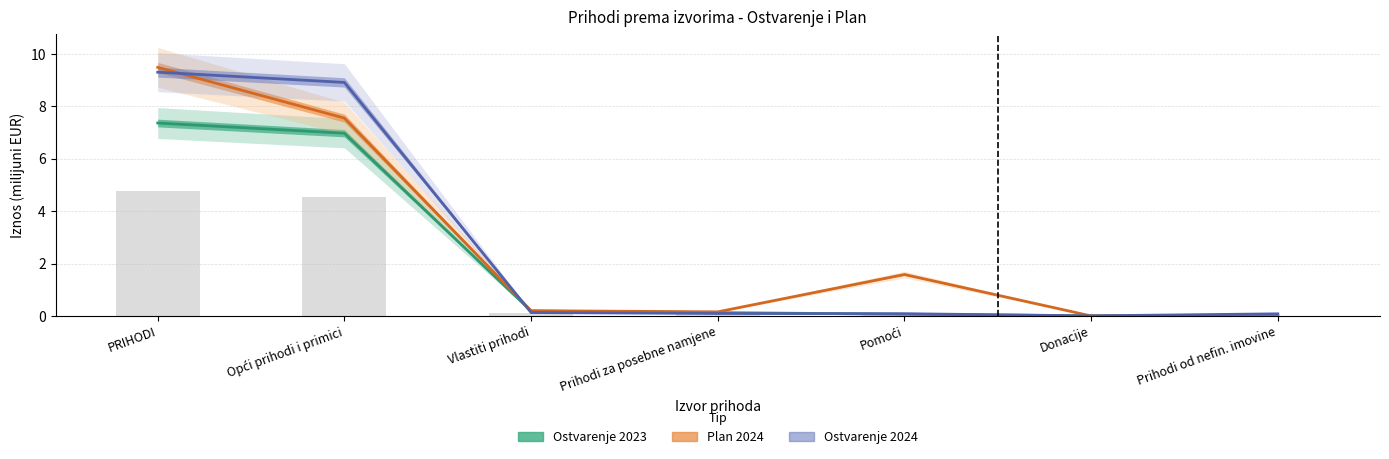

How many data points does each series have?

7